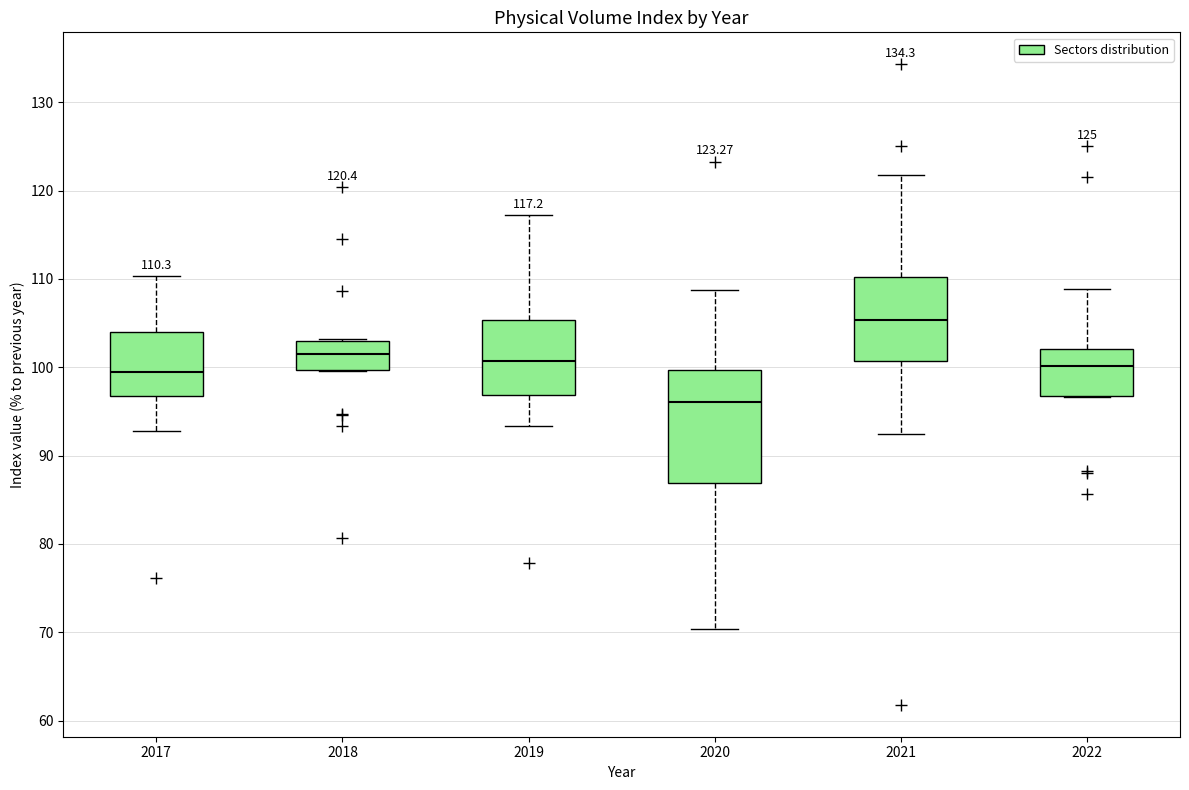

Which box's median line is the lowest?

2020